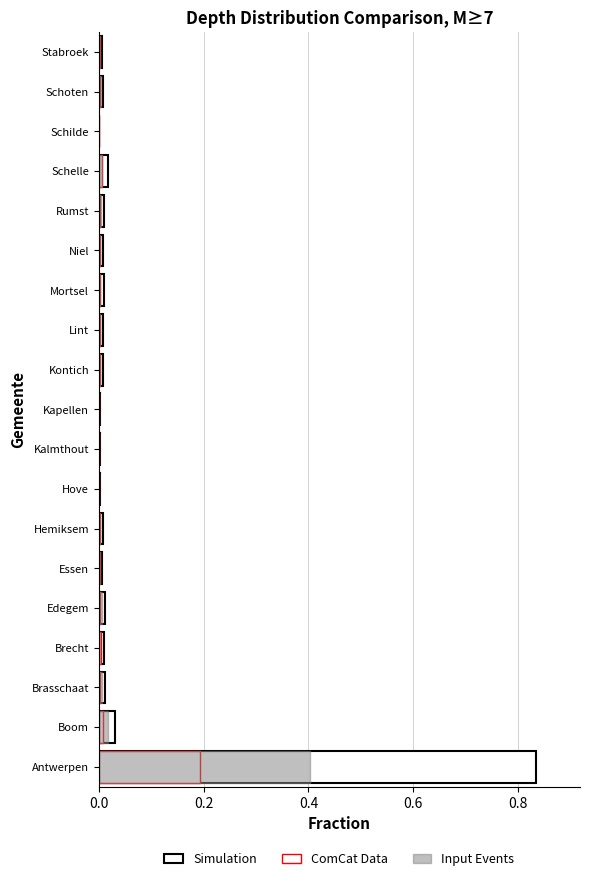

List the series in order of their peak value, lowest first.

ComCat Data, Input Events, Simulation